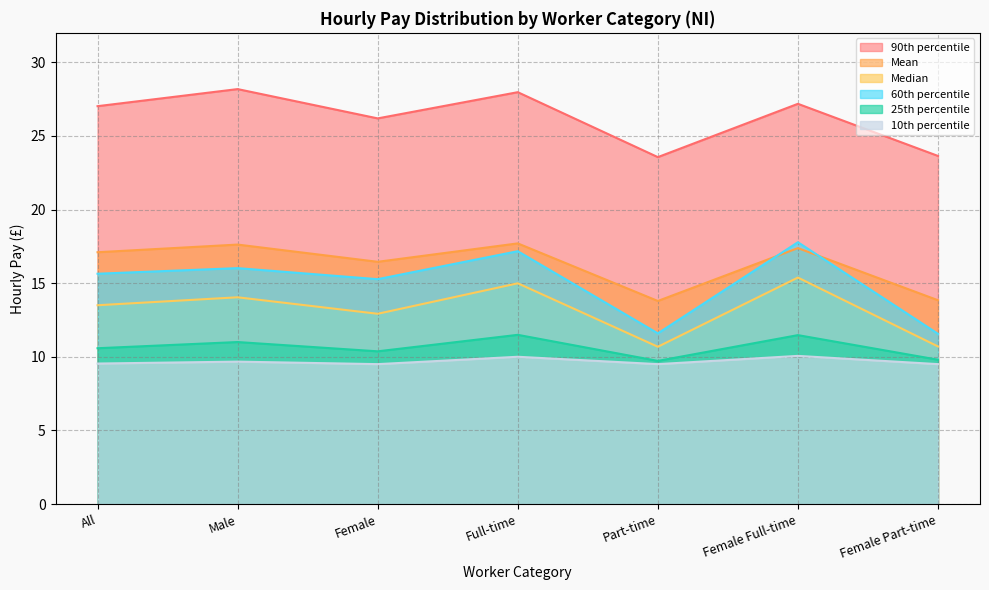

True or false: Median and 25th percentile cross at least once.

False